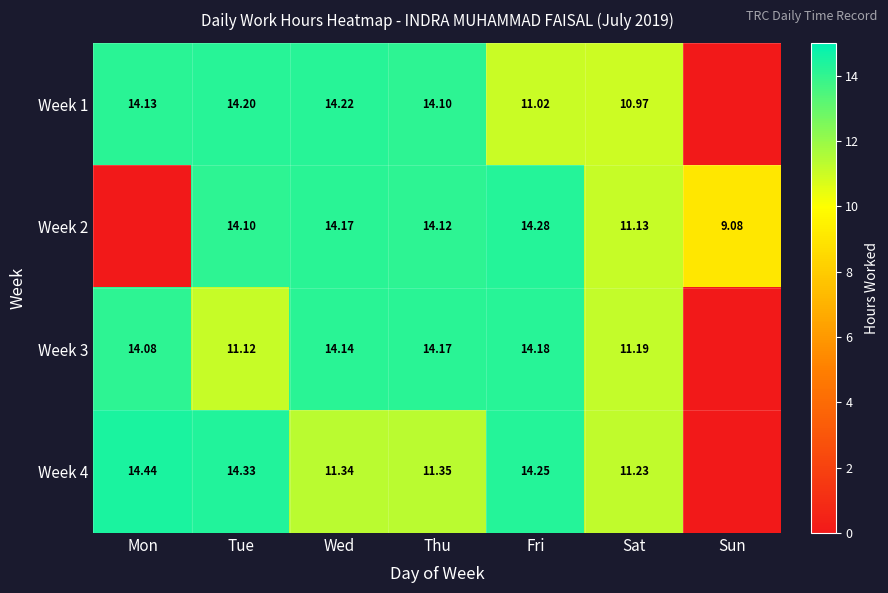

What is the total value across all series at Sat?

44.5